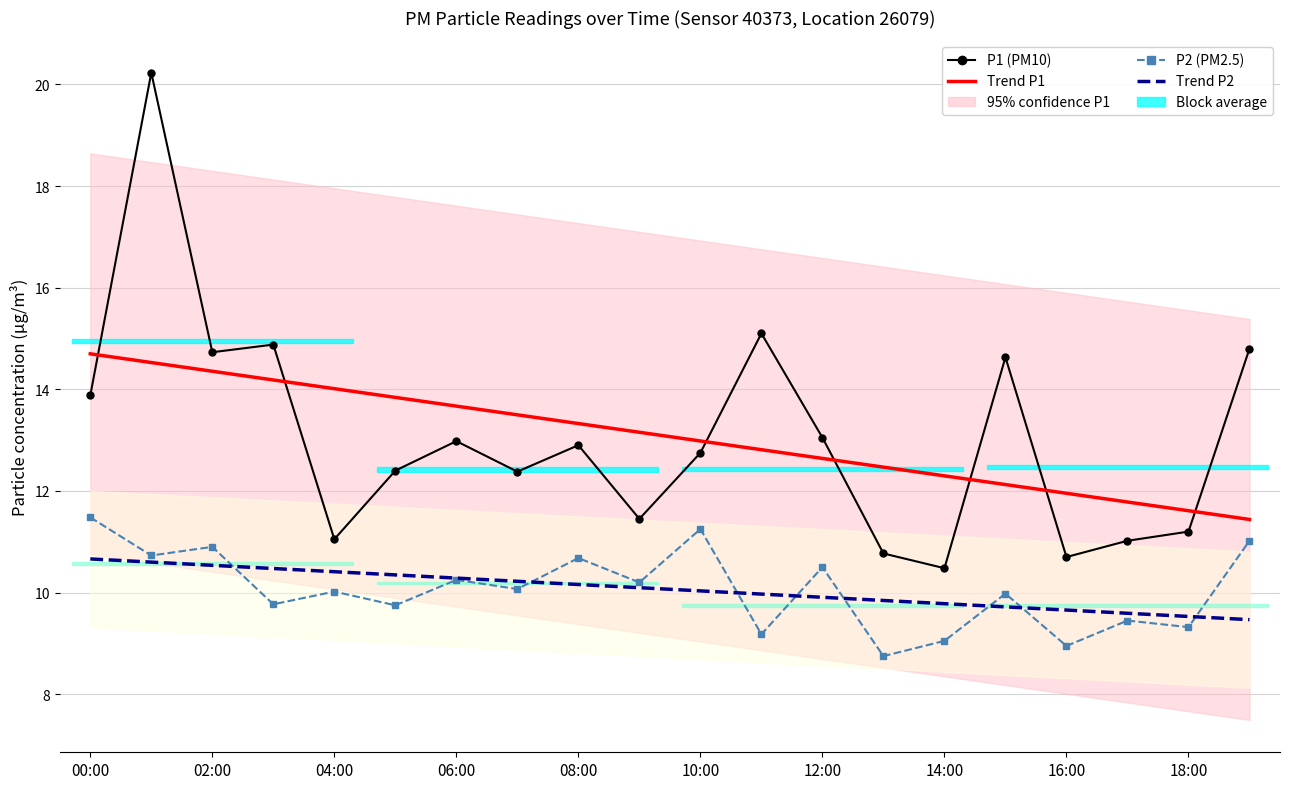

How many values in the Trend P1 series exceed 13?

10